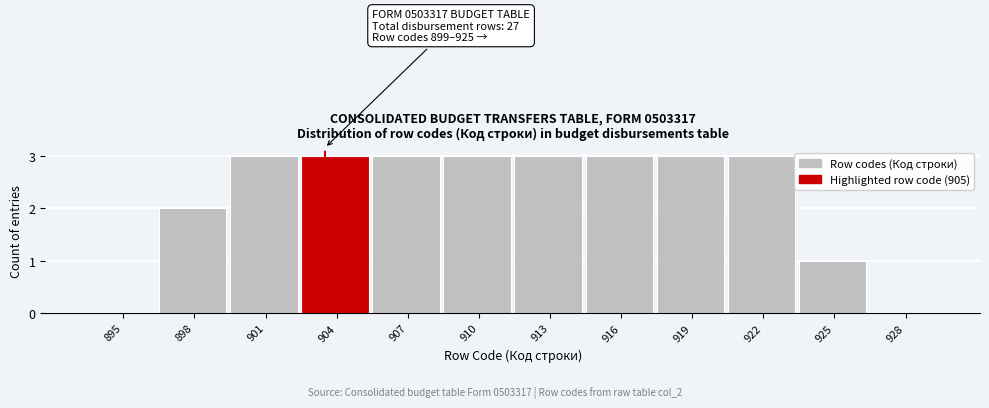

Reading left to right, what are all the values shown in this chart?

895=0	898=2	901=3	904=3	907=3	910=3	913=3	916=3	919=3	922=3	925=1	928=0